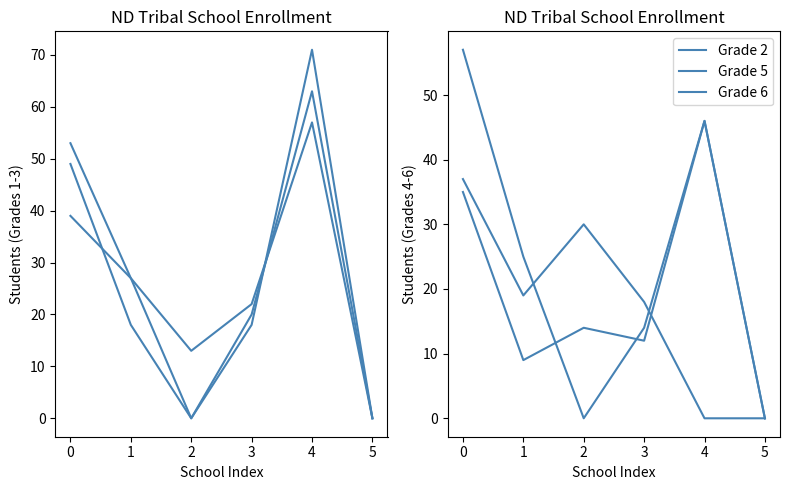

Reading left to right, transcribe all the data shown in this chart.

Grade 3: 0=49	1=18	2=0	3=20	4=63	5=0
Grade 4: 0=39	1=27	2=13	3=22	4=57	5=0
Grade 1: 0=53	1=27	2=0	3=18	4=71	5=0
Grade 2: 0=57	1=25	2=0	3=14	4=46	5=0
Grade 5: 0=35	1=9	2=14	3=12	4=46	5=0
Grade 6: 0=37	1=19	2=30	3=18	4=0	5=0